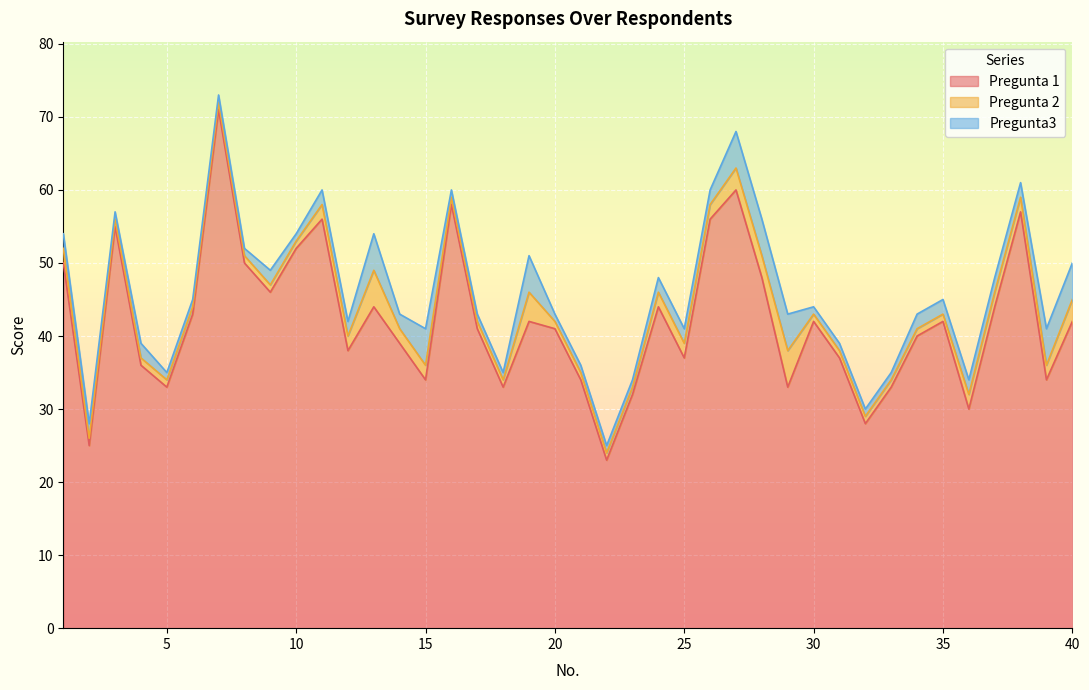

In Pregunta 1, how many points are lower than both neighbors (excluding endpoints)?

12